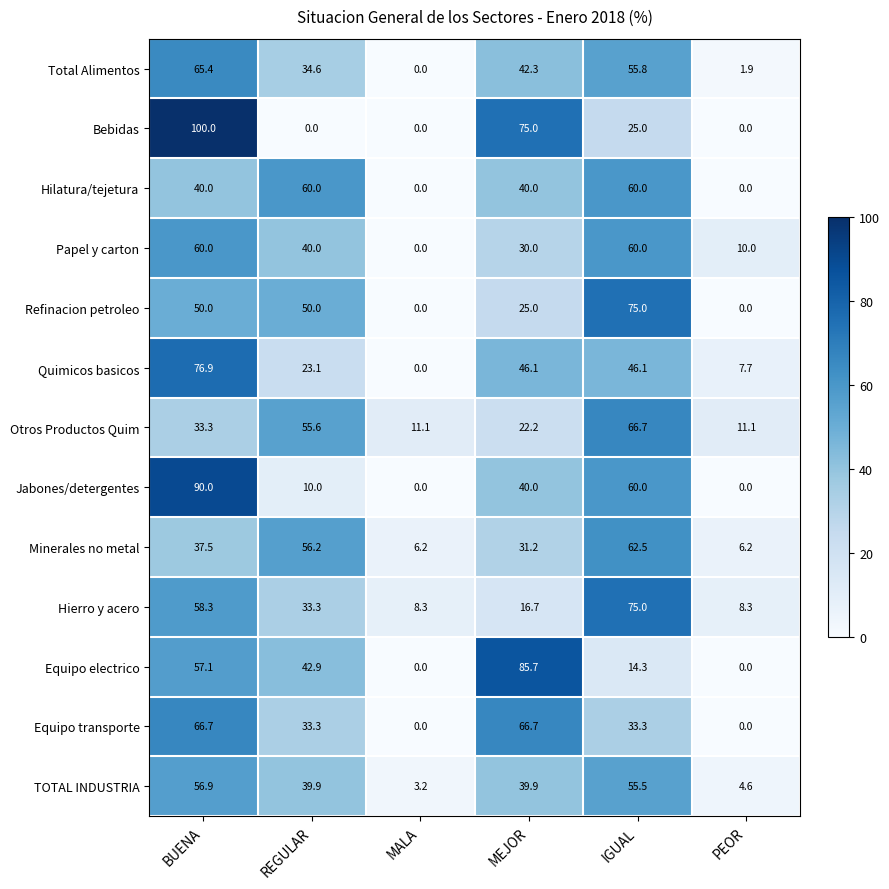

What is the difference between the highest and lowest values at REGULAR?

60.0